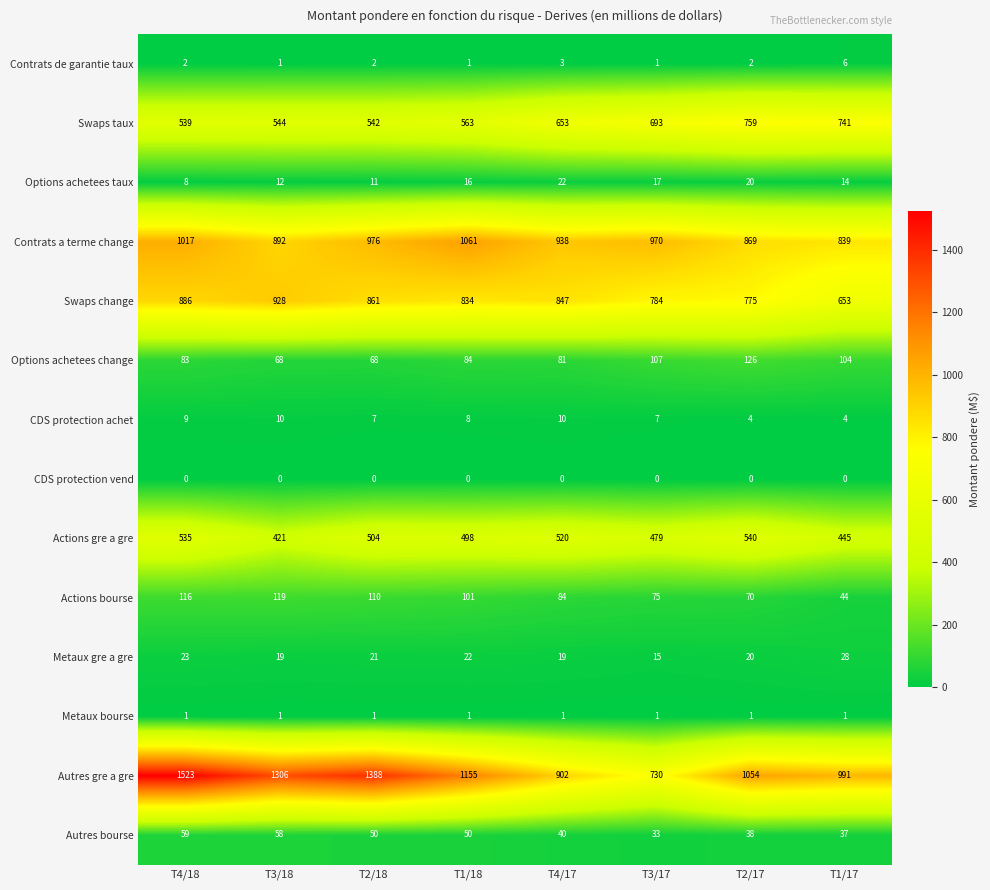

Rank the categories by Actions gre a gre value from lowest to highest.

T3/18, T1/17, T3/17, T1/18, T2/18, T4/17, T4/18, T2/17